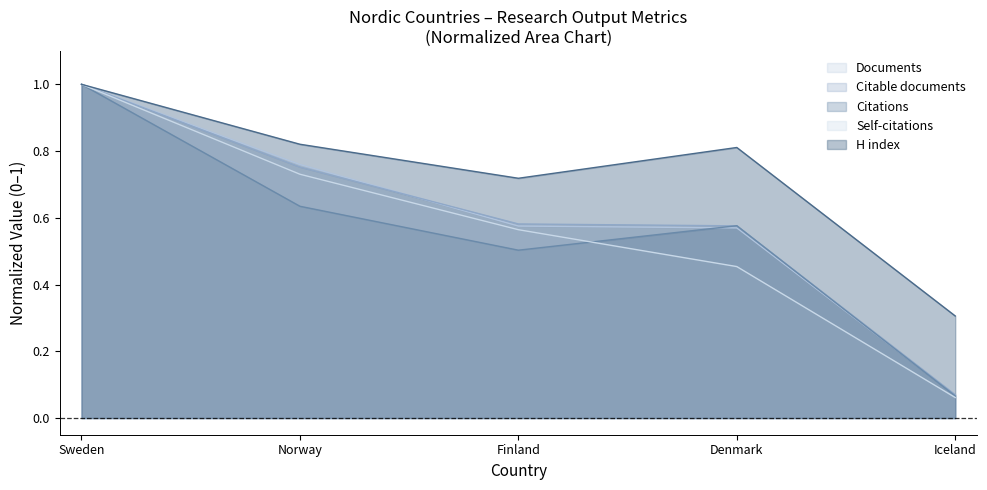

Which category has the lowest value across all series?

Iceland